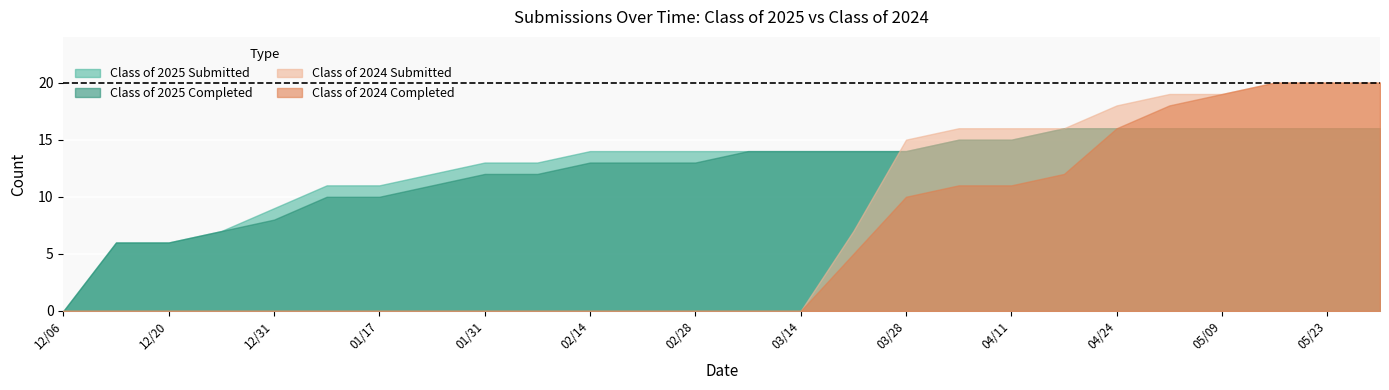

At which category is the sum across all series the highest?

05/16